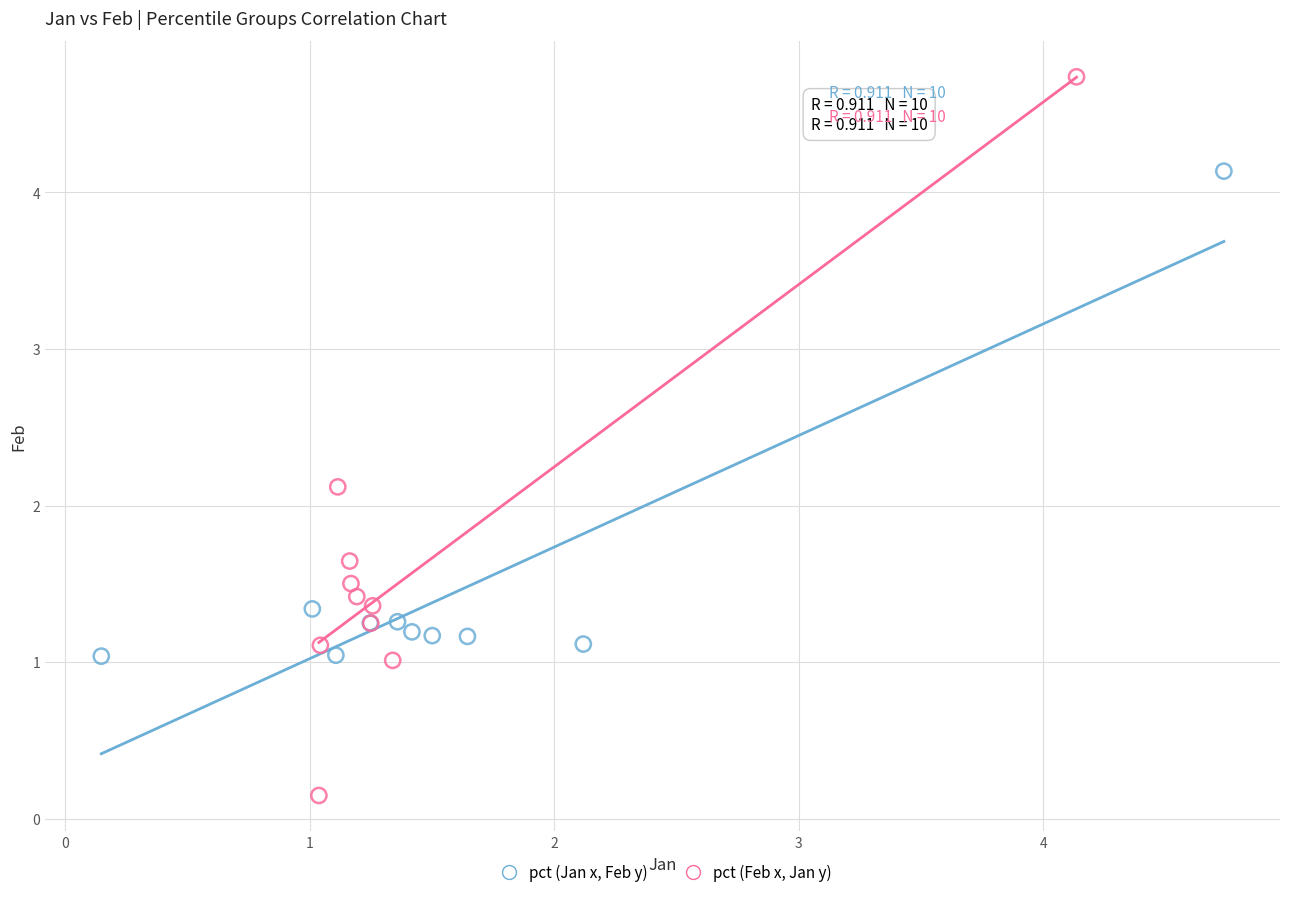

Which series reaches the maximum Y coordinate?

pct (Feb x, Jan y)